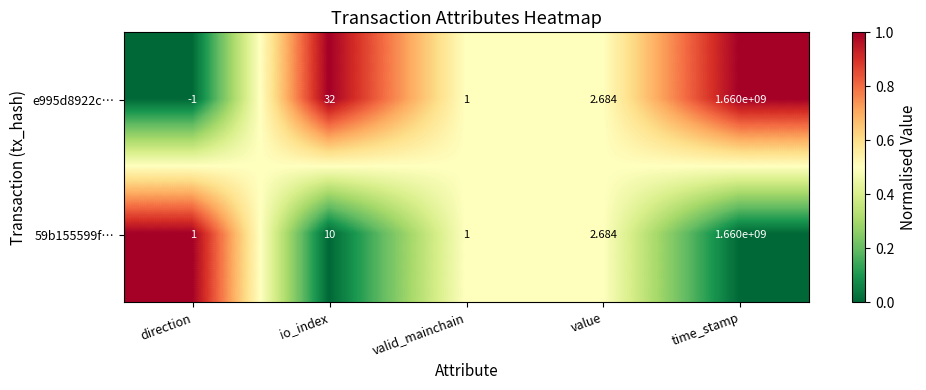

How many data points does each series have?

5